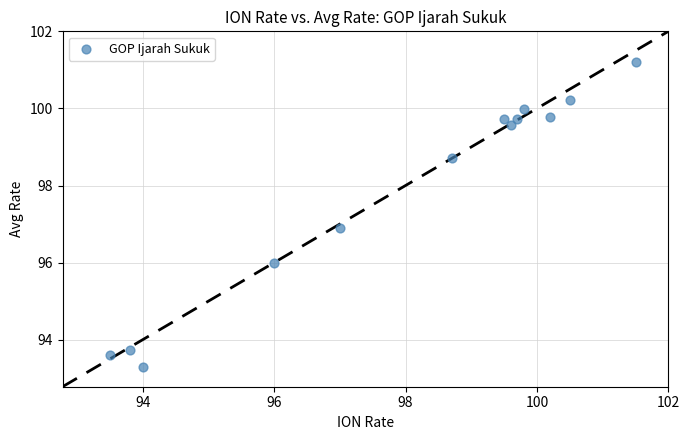

What is the range of Y values (max minus min)?

7.9